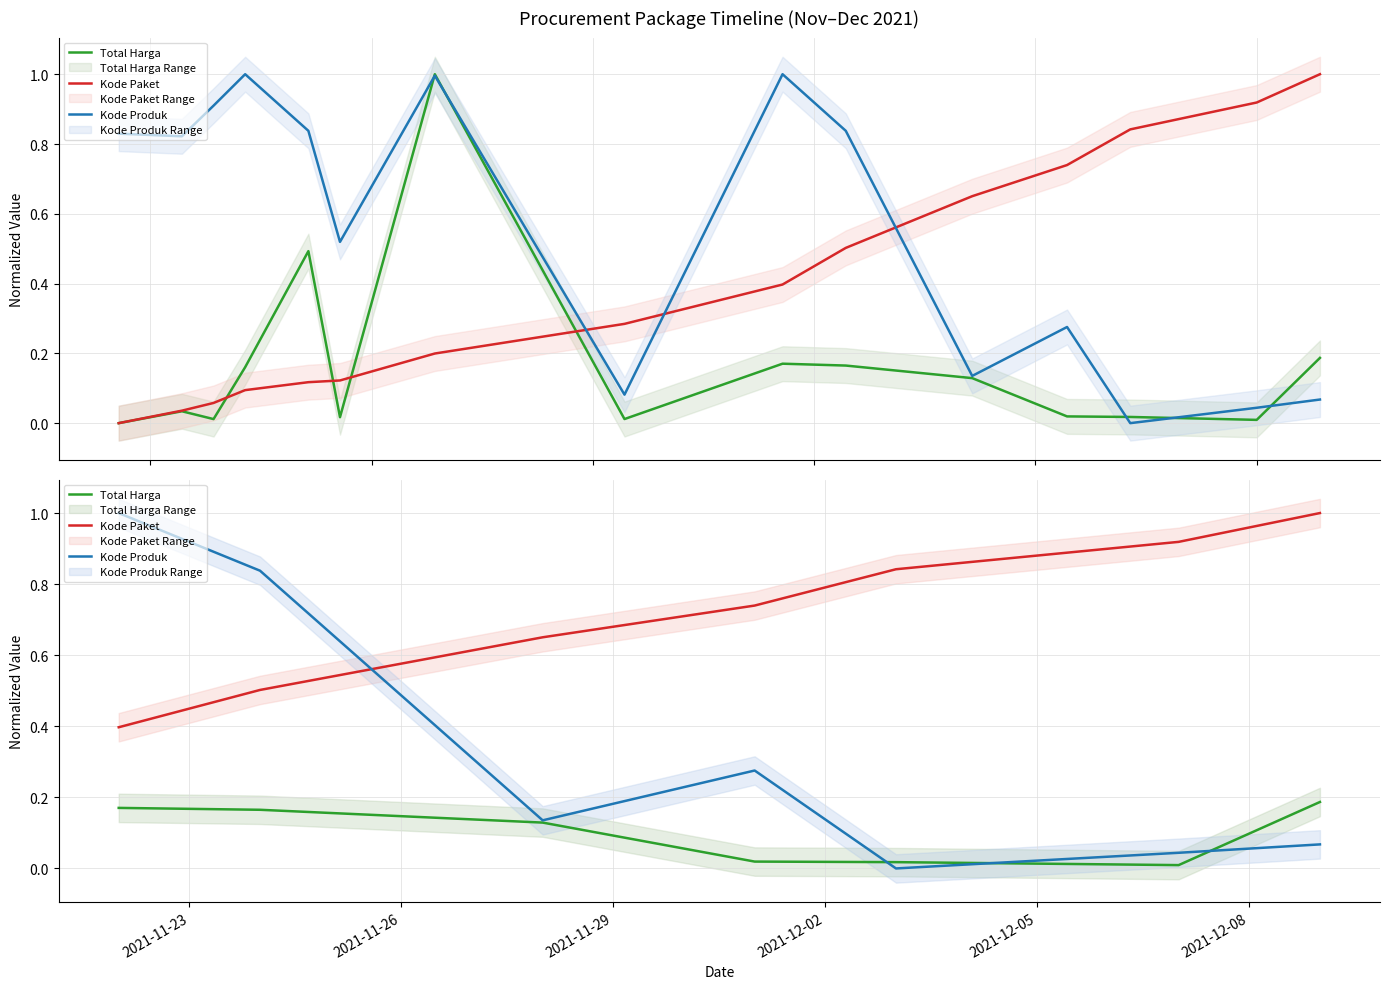

What is the average value of the Kode Paket series?

0.7